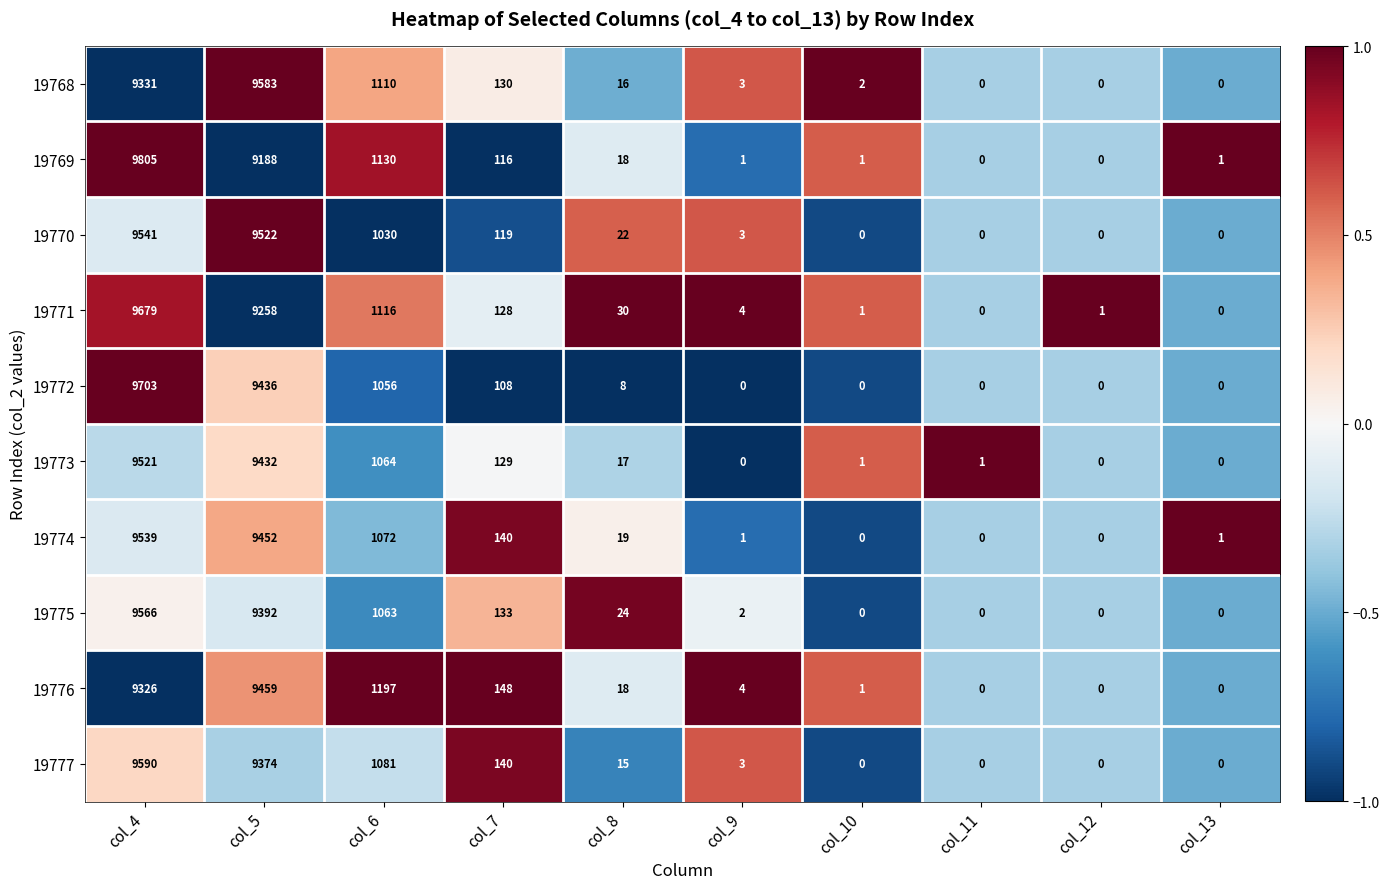

How many positive values does the 19773 series have?

7